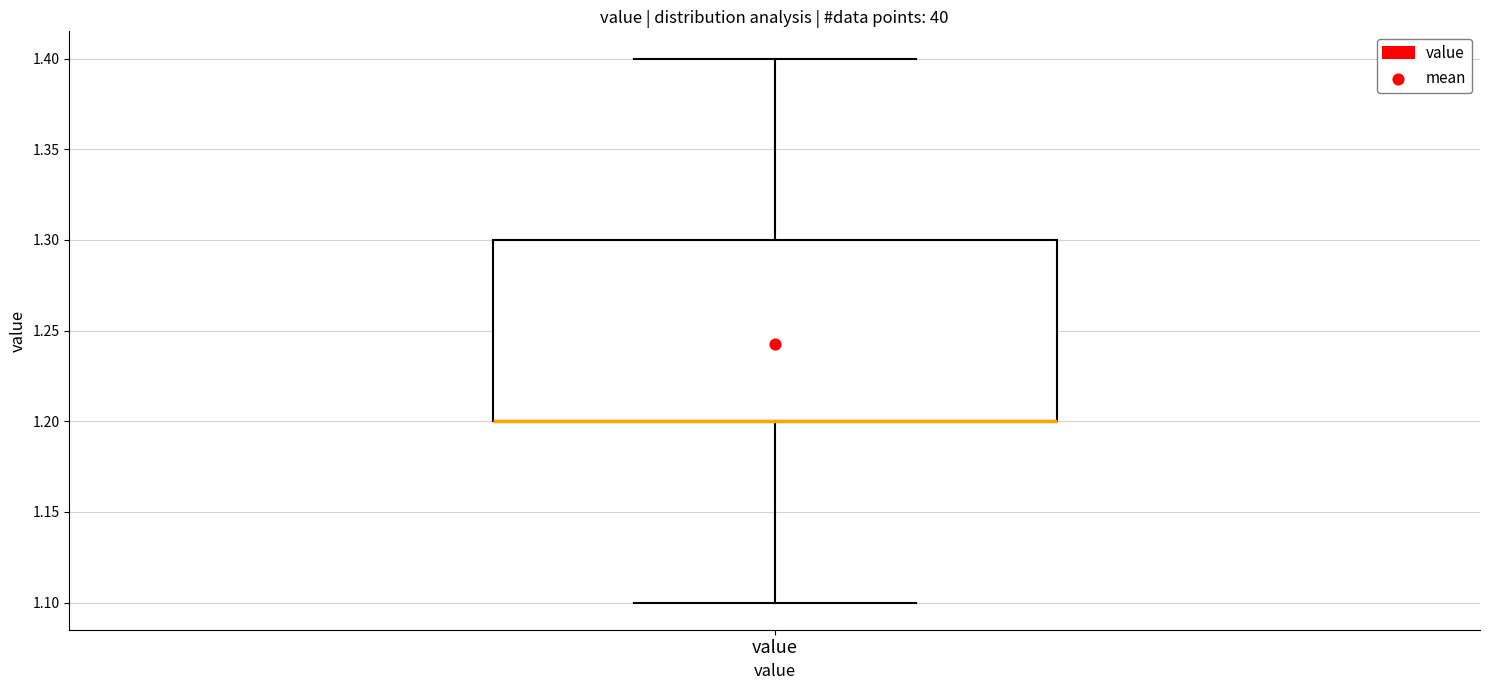

Transcribe this box plot: give where the median line is, the range the box spans, and where the two whiskers end, as read against the y-axis. The values are not printed on the chart, so give them approximately, as read against the axis.

median 1.2 (drawn on the box's lower edge), box 1.2 to 1.3, whiskers 1.1 to 1.4